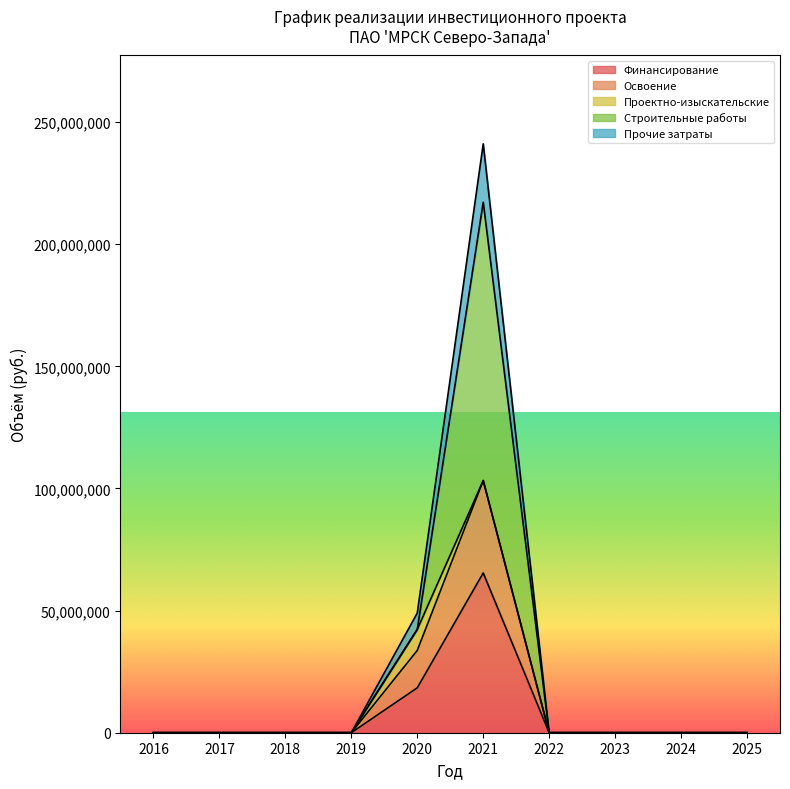

At which category is the sum across all series the highest?

2021